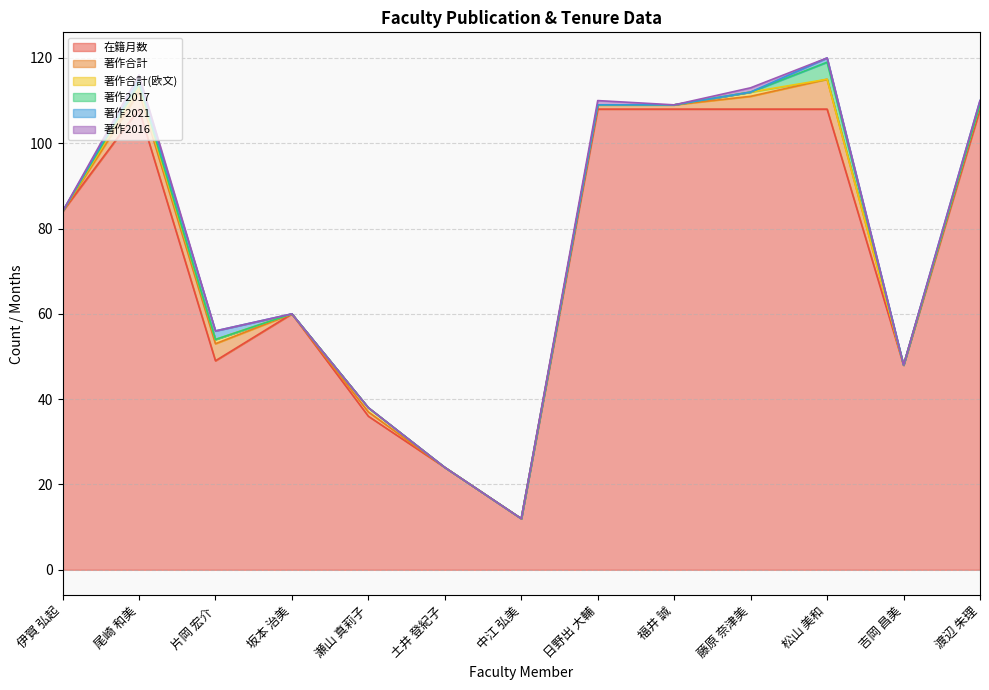

True or false: 著作合計 and 著作2016 intersect in this chart.

False